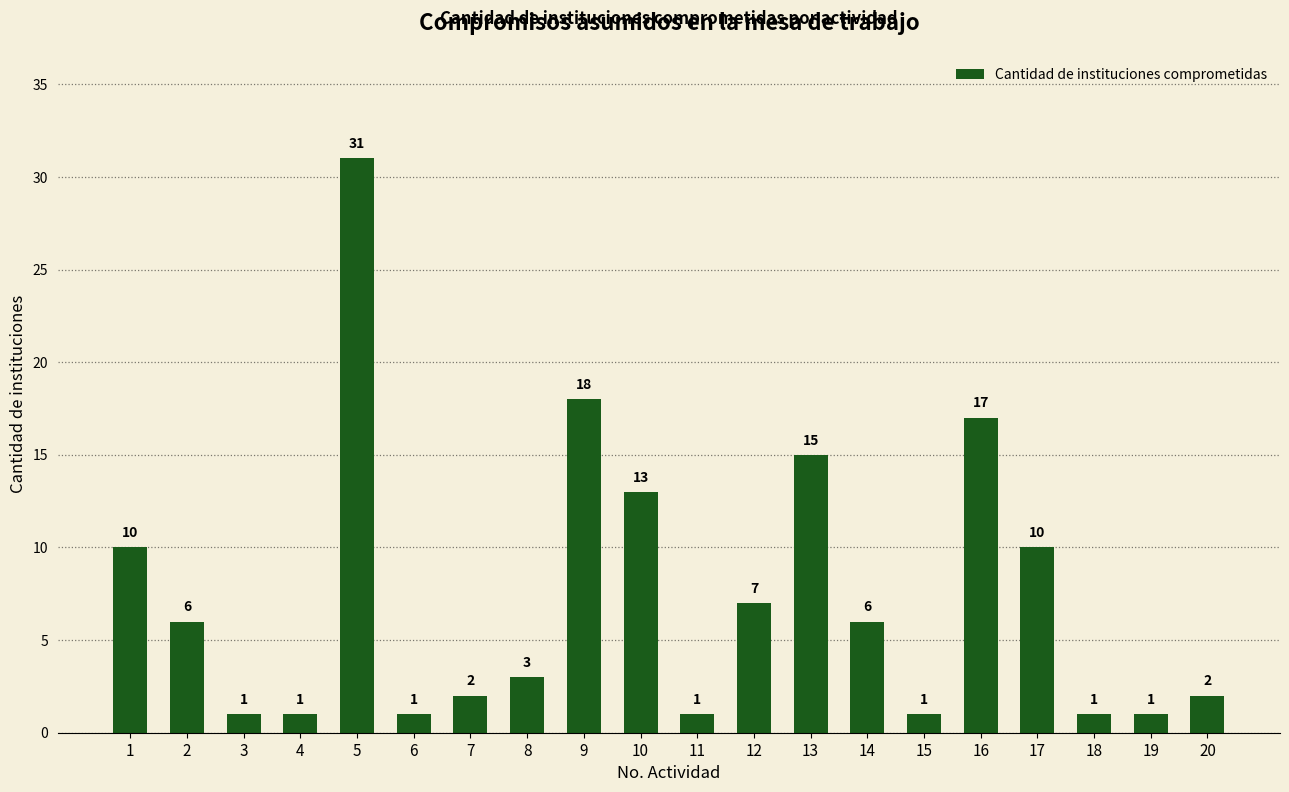

Reading right to left, what are all the values shown in this chart?

2	1	1	10	17	1	6	15	7	1	13	18	3	2	1	31	1	1	6	10